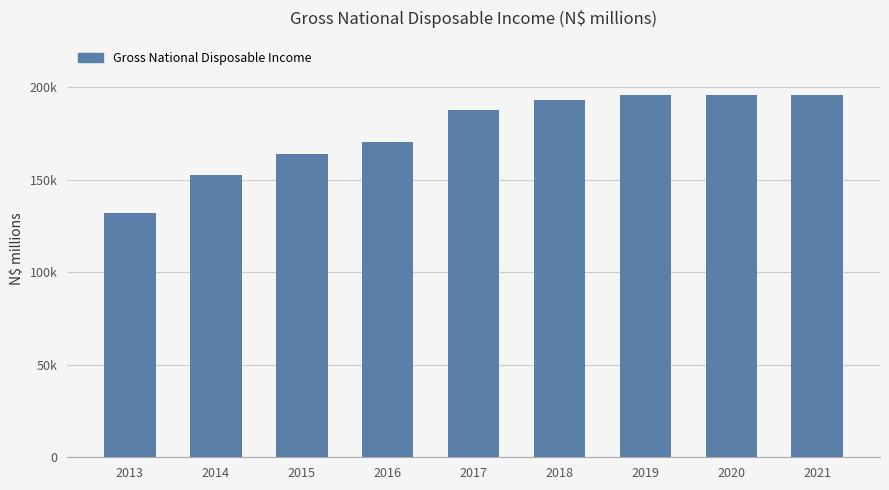

Reading right to left, what are all the values shown in this chart?

2021=195875.3	2020=195867.4	2019=195698.1	2018=193016.0	2017=187591.8	2016=170265.2	2015=163729.5	2014=152639.3	2013=132117.2